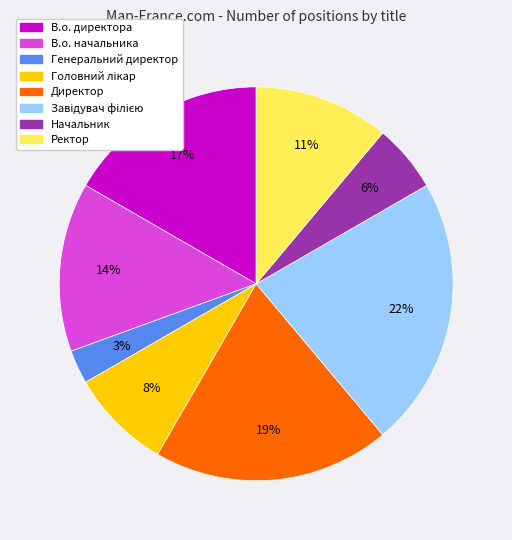

Is the sum of Директор and Начальник greater than half?

No